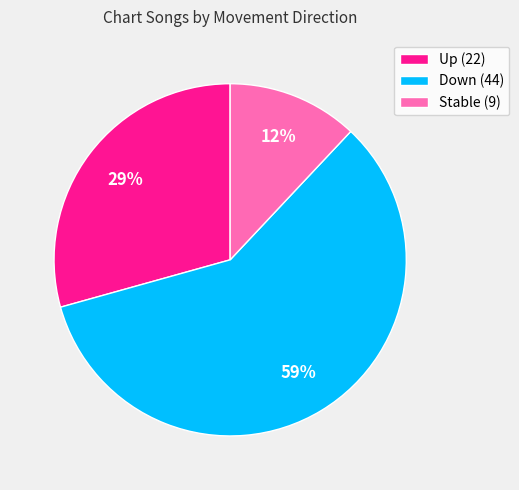

True or false: Stable (9) accounts for 1% of the total.

False